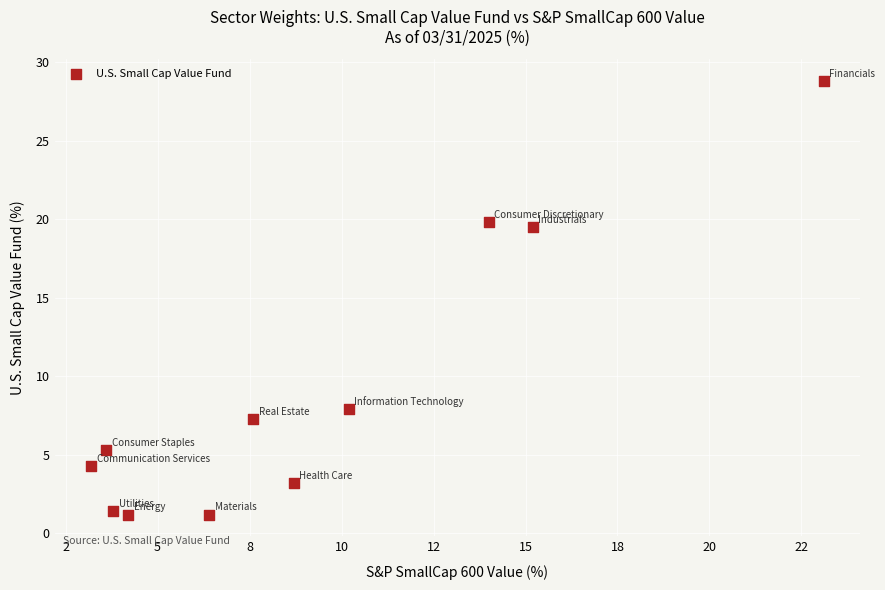

What is the range of Y values (max minus min)?

27.6